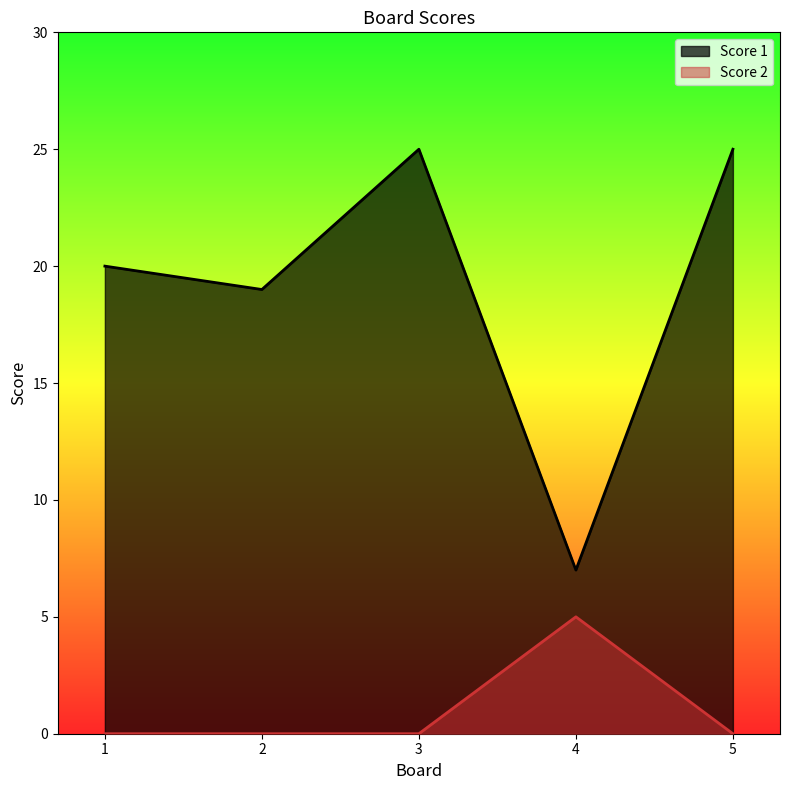

How many data points in Score 2 are above 0?

1